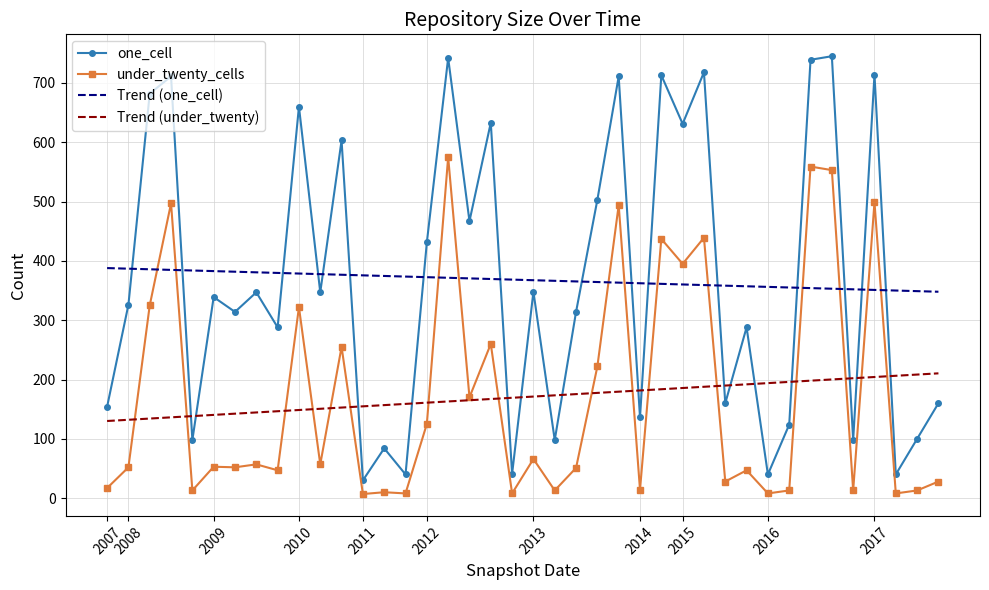

Rank the series by their maximum value, from lowest to highest.

Trend (under_twenty), Trend (one_cell), under_twenty_cells, one_cell